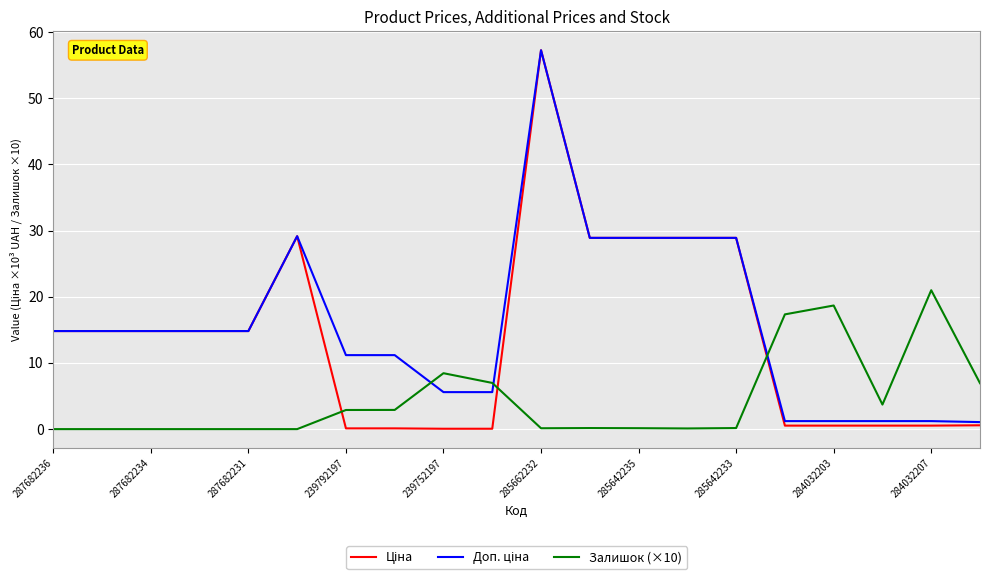

What is the maximum value shown in the chart?

57.3